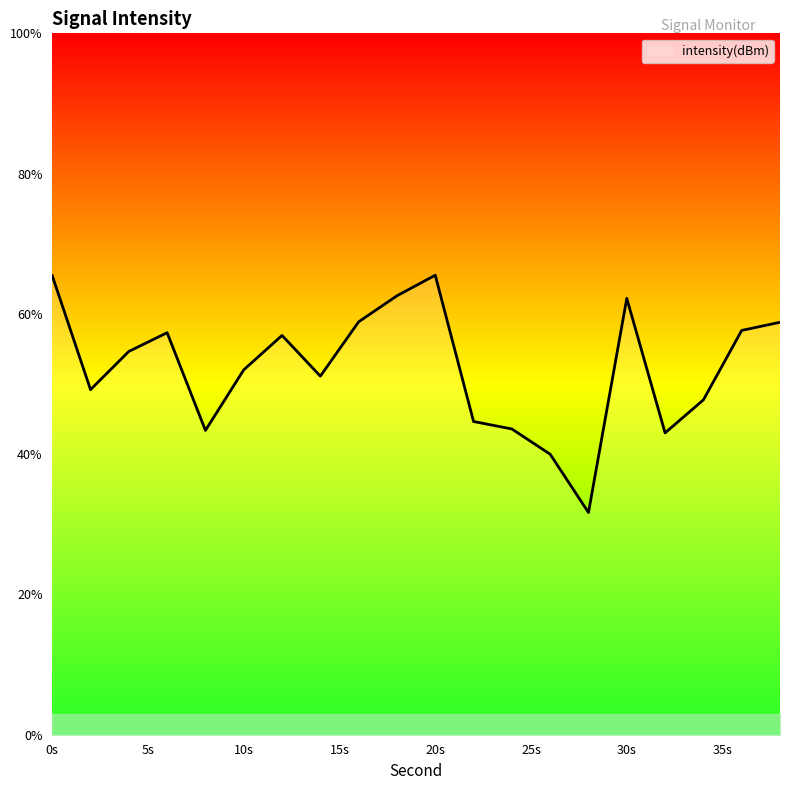

True or false: the data has more than 1 interior local peaks.

True